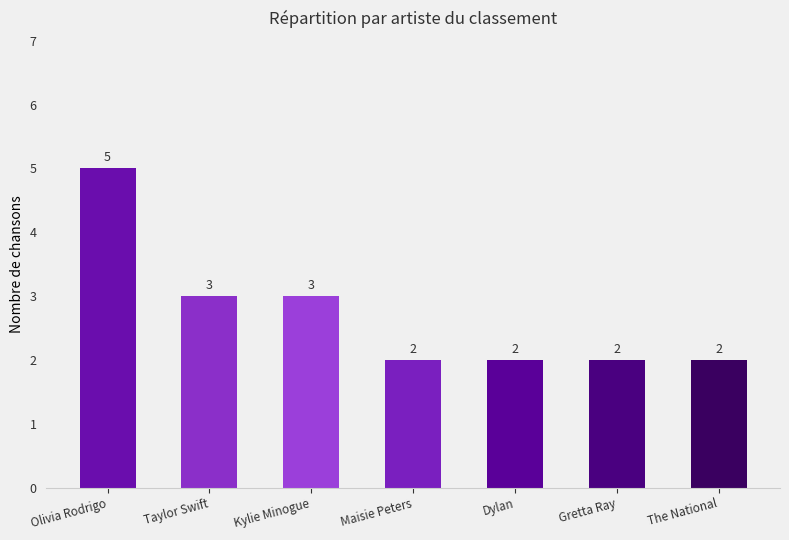

How many data points does each series have?

7